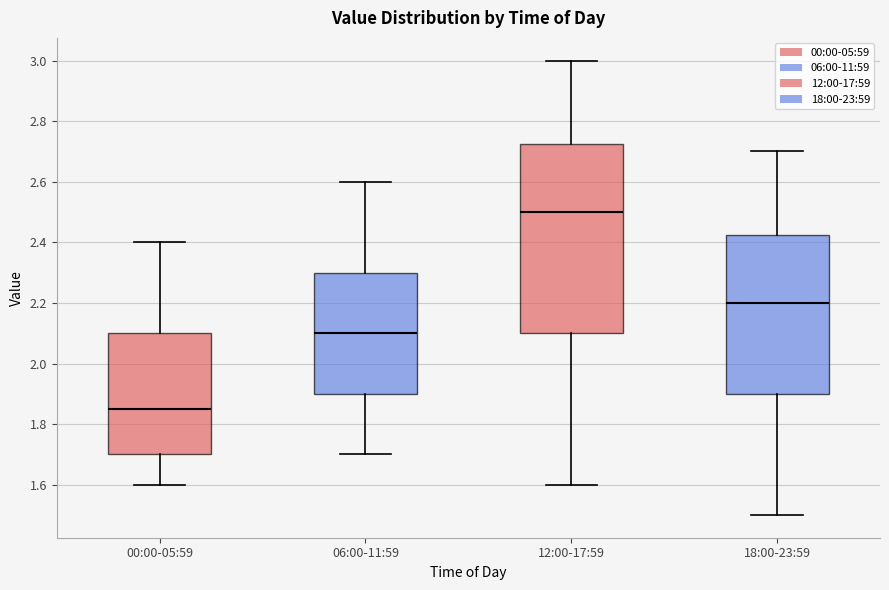

Reading left to right, read every box against the y-axis: the position of its median line, the range the box covers, and the ends of its whiskers. The values are not printed on the chart, so give them approximately, as read against the axis.

00:00-05:59: median 1.86, box 1.70 to 2.10, whiskers 1.60 to 2.40
06:00-11:59: median 2.10, box 1.90 to 2.30, whiskers 1.70 to 2.60
12:00-17:59: median 2.50, box 2.10 to 2.72, whiskers 1.60 to 3.00
18:00-23:59: median 2.20, box 1.90 to 2.42, whiskers 1.50 to 2.70